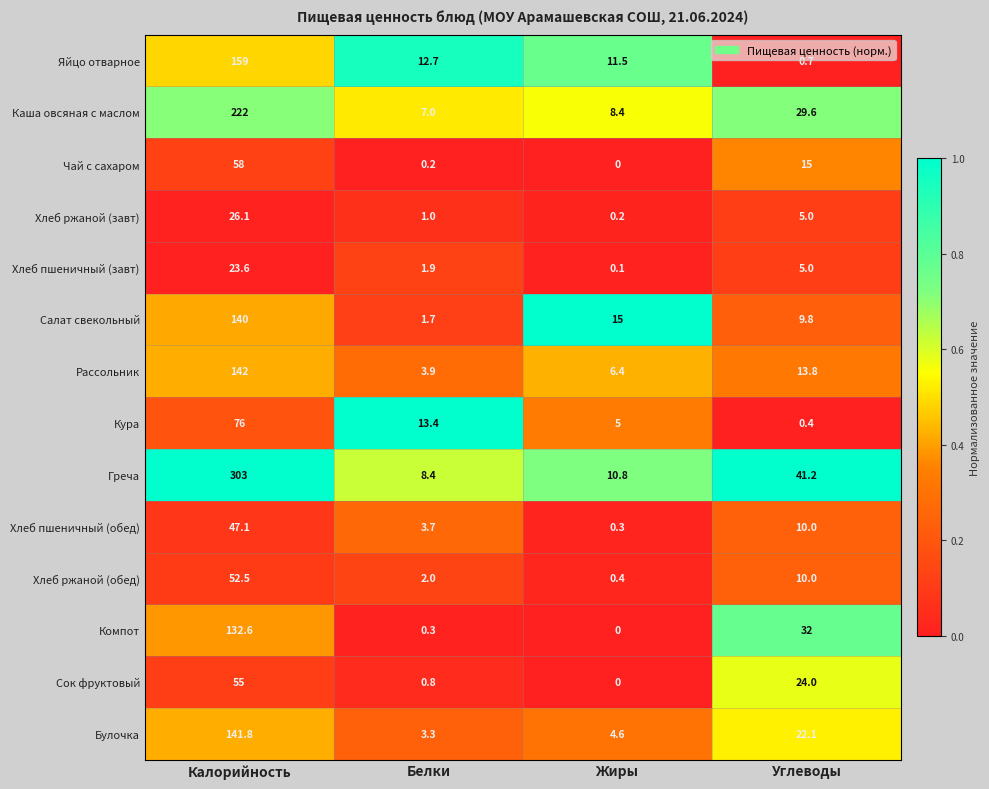

What is the total value across all series at Углеводы?

218.6